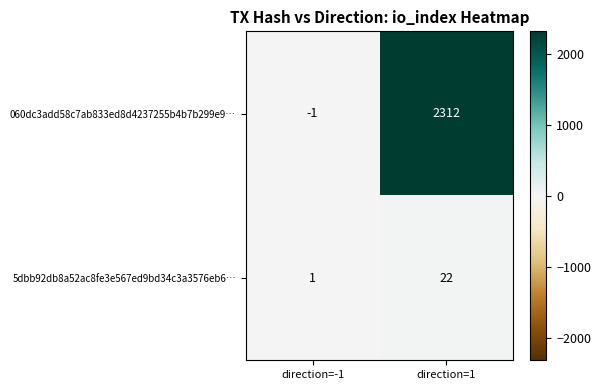

The 5dbb92db8a52ac8fe3e567ed9bd34c3a3576eb6… series shows 22 at direction=1. True or false?

True